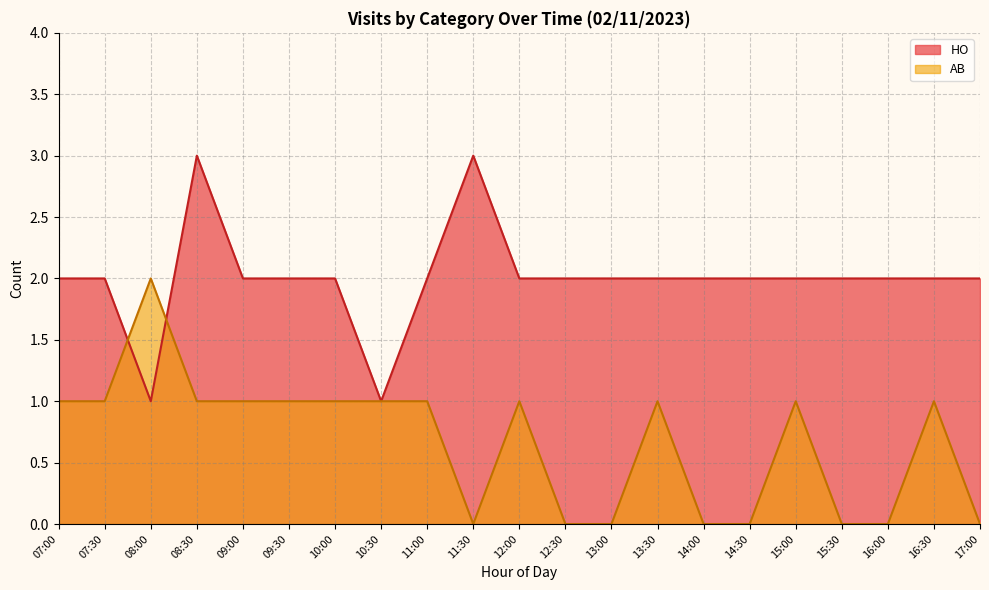

Reading left to right, list all the values displayed in this chart.

HO: 2	2	1	3	2	2	2	1	2	3	2	2	2	2	2	2	2	2	2	2	2
AB: 1	1	2	1	1	1	1	1	1	0	1	0	0	1	0	0	1	0	0	1	0